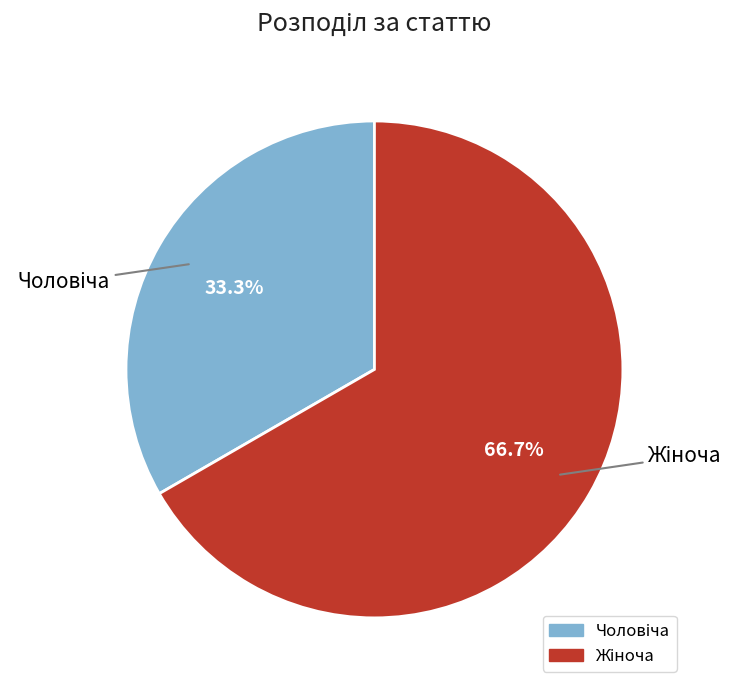

Is there any slice that represents more than half of the pie?

Yes